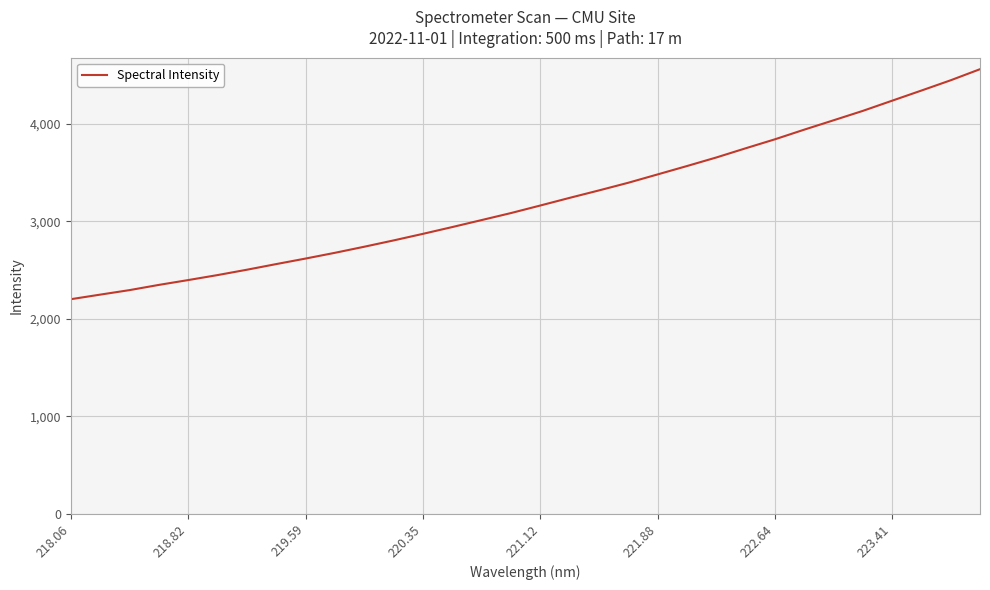

What is the maximum value shown in the chart?

4563.3